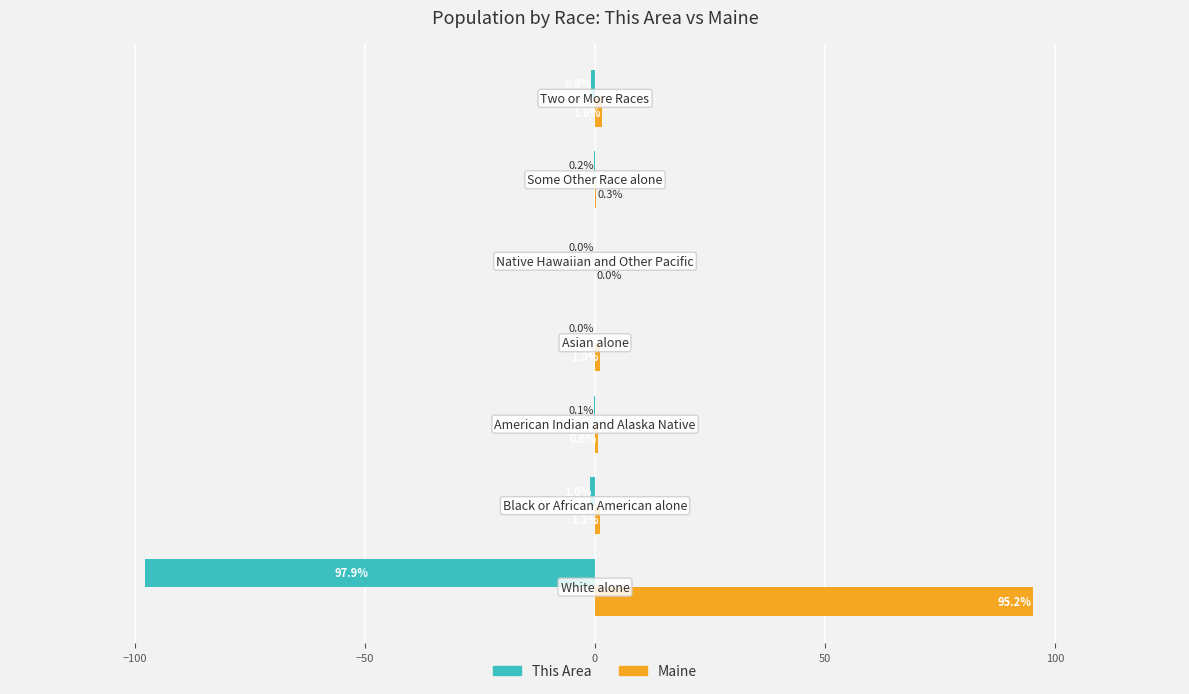

What is the greatest value displayed?

95.2